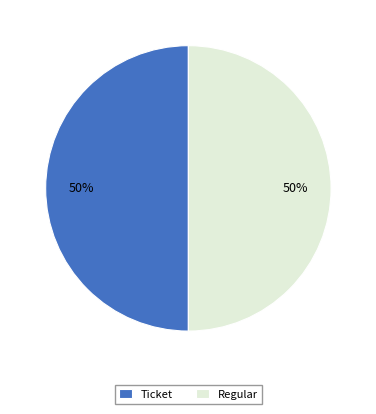

Do Ticket and Regular together represent more than half of the pie?

Yes